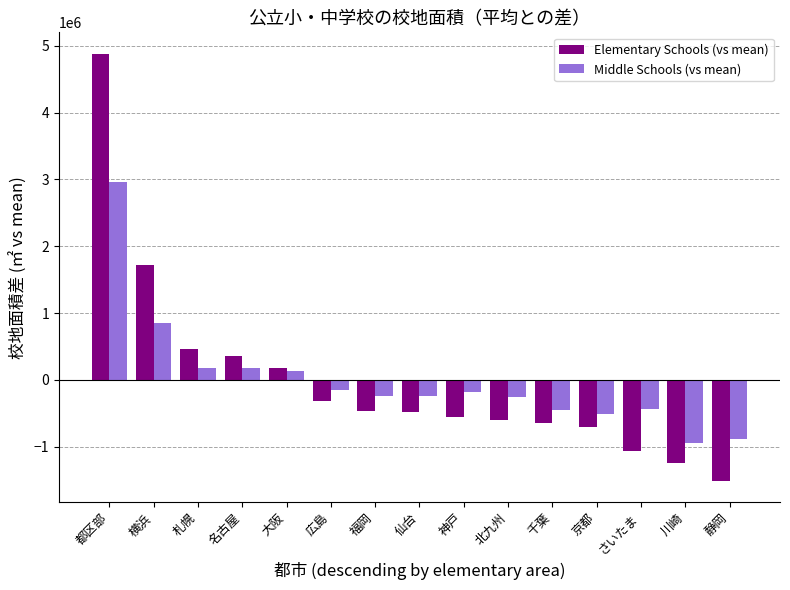

Which series has the largest range (max minus min)?

Elementary Schools (vs mean)